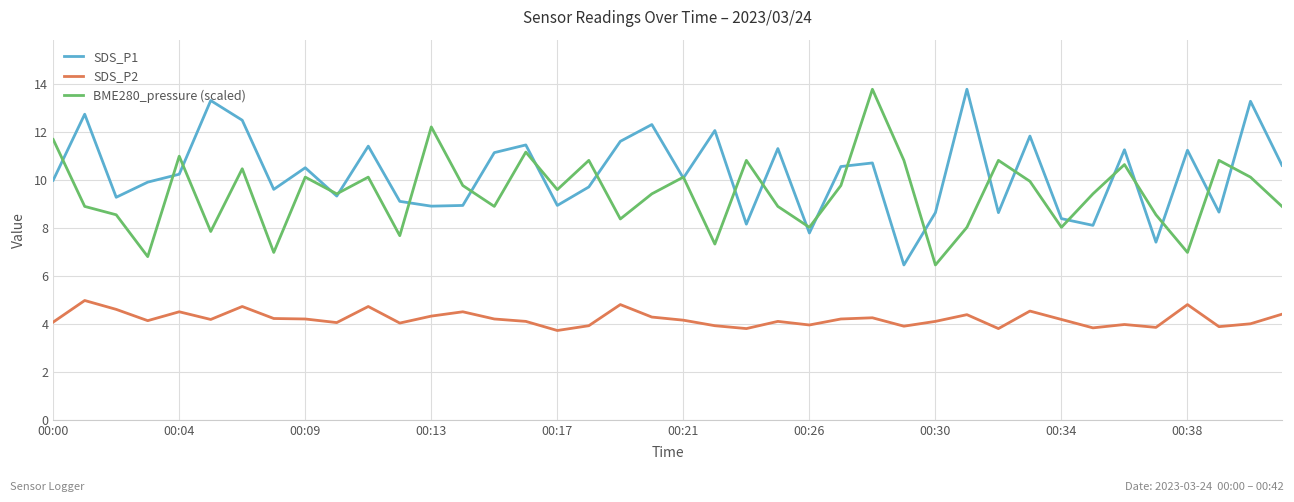

What is the lowest value of the SDS_P2 series?

3.7